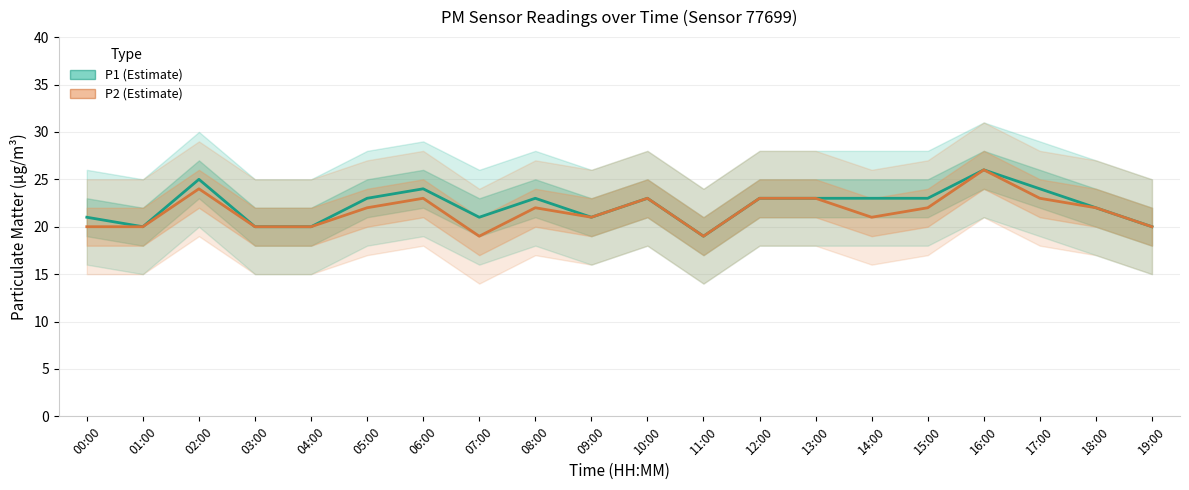

What is the approximate value of P2 at 03:00?

20